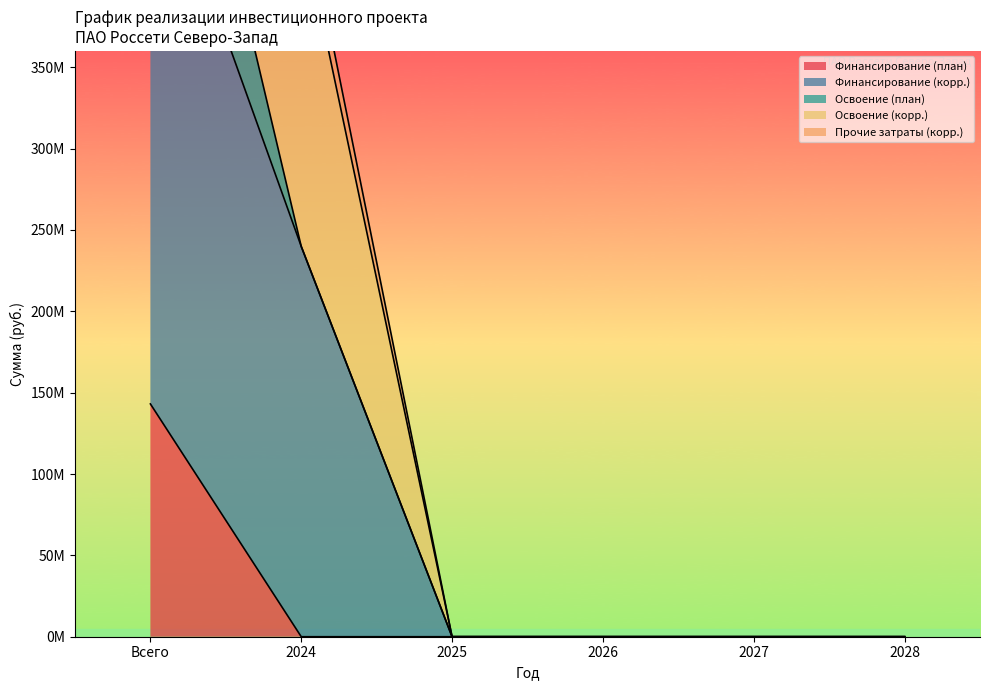

Which series changed the most between 2026 and 2028?

Финансирование (план)